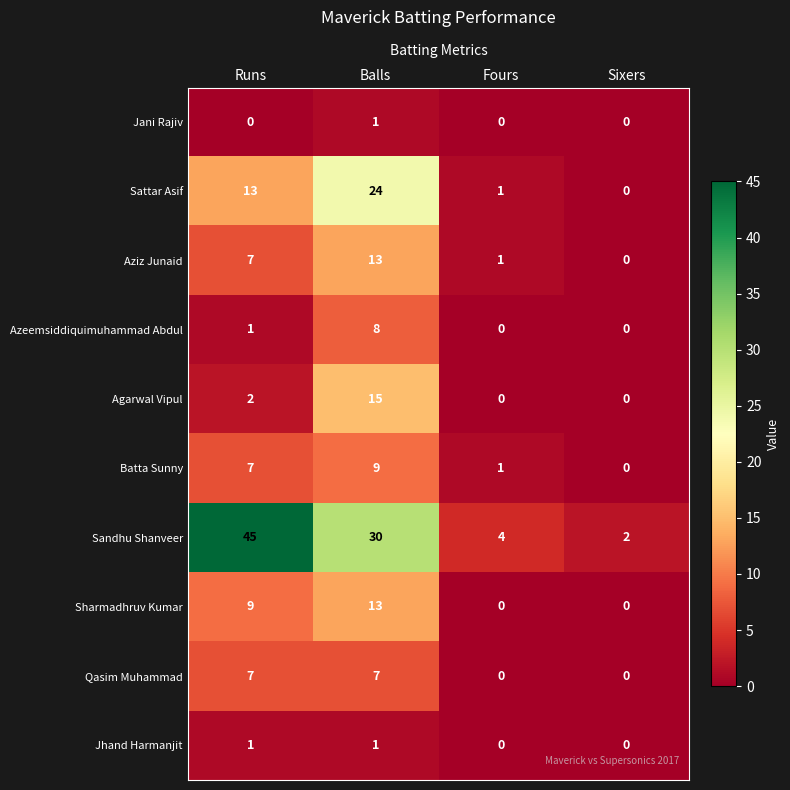

How many categories are shown in the chart?

4